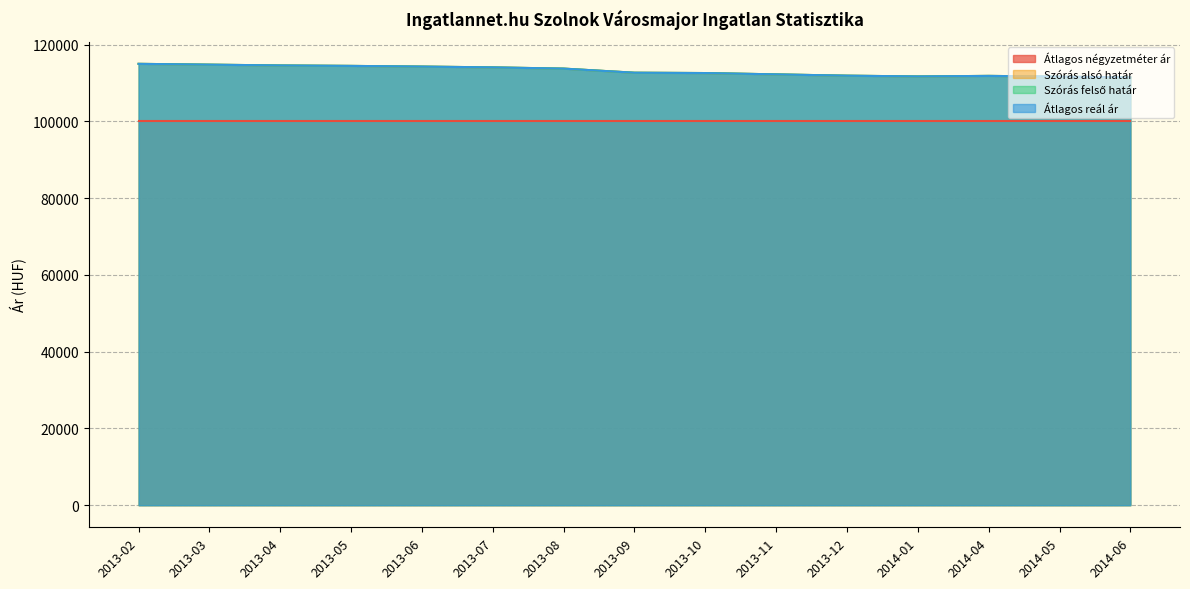

True or false: Szórás felső határ and Szórás alsó határ intersect in this chart.

False